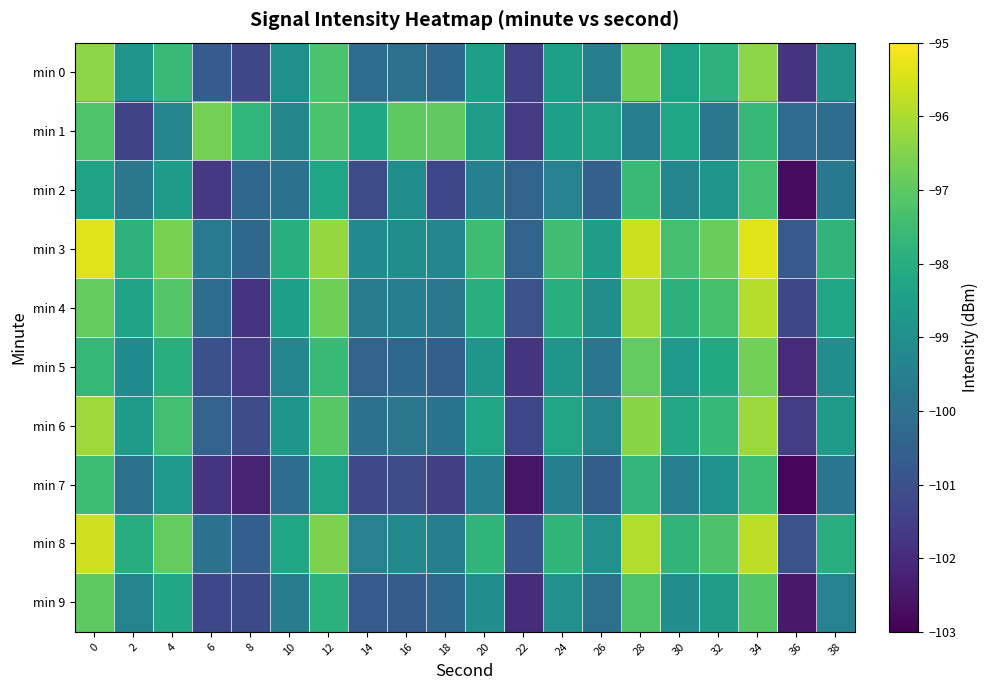

Reading left to right, what are all the values shown in this chart?

min 0: 0=-96.4	2=-98.8	4=-97.6	6=-100.7	8=-101.3	10=-99.0	12=-97.3	14=-100.1	16=-100.0	18=-100.3	20=-98.5	22=-101.5	24=-98.5	26=-99.6	28=-96.6	30=-98.4	32=-97.8	34=-96.4	36=-101.8	38=-98.8
min 1: 0=-97.2	2=-101.4	4=-99.3	6=-96.7	8=-97.7	10=-99.3	12=-97.3	14=-98.2	16=-97.0	18=-97.0	20=-98.5	22=-101.6	24=-98.5	26=-98.4	28=-99.6	30=-98.2	32=-99.8	34=-97.7	36=-100.2	38=-100.1
min 2: 0=-98.4	2=-99.8	4=-98.6	6=-101.7	8=-100.3	10=-100.0	12=-98.3	14=-101.1	16=-99.0	18=-101.3	20=-99.5	22=-100.5	24=-99.5	26=-100.6	28=-97.6	30=-99.4	32=-98.8	34=-97.4	36=-102.8	38=-99.8
min 3: 0=-95.4	2=-97.8	4=-96.6	6=-99.7	8=-100.3	10=-98.0	12=-96.3	14=-99.1	16=-99.0	18=-99.3	20=-97.5	22=-100.5	24=-97.5	26=-98.6	28=-95.6	30=-97.4	32=-96.8	34=-95.4	36=-100.8	38=-97.8
min 4: 0=-96.9	2=-98.3	4=-97.1	6=-100.2	8=-101.8	10=-98.5	12=-96.8	14=-99.6	16=-99.5	18=-99.8	20=-98.0	22=-101.0	24=-98.0	26=-99.1	28=-96.1	30=-97.9	32=-97.3	34=-95.9	36=-101.3	38=-98.3
min 5: 0=-97.7	2=-99.1	4=-97.9	6=-101.0	8=-101.6	10=-99.3	12=-97.6	14=-100.4	16=-100.3	18=-100.6	20=-98.8	22=-101.8	24=-98.8	26=-99.9	28=-96.9	30=-98.7	32=-98.1	34=-96.7	36=-102.1	38=-99.1
min 6: 0=-96.2	2=-98.6	4=-97.4	6=-100.5	8=-101.1	10=-98.8	12=-97.1	14=-99.9	16=-99.8	18=-99.9	20=-98.3	22=-101.3	24=-98.3	26=-99.4	28=-96.4	30=-98.2	32=-97.6	34=-96.2	36=-101.6	38=-98.6
min 7: 0=-97.5	2=-100.0	4=-98.7	6=-101.8	8=-102.2	10=-100.1	12=-98.4	14=-101.2	16=-101.1	18=-101.5	20=-99.6	22=-102.6	24=-99.6	26=-100.7	28=-97.7	30=-99.5	32=-98.9	34=-97.5	36=-102.9	38=-99.9
min 8: 0=-95.6	2=-98.0	4=-96.9	6=-100.0	8=-100.6	10=-98.3	12=-96.6	14=-99.4	16=-99.2	18=-99.6	20=-97.8	22=-100.9	24=-97.8	26=-99.0	28=-95.9	30=-97.8	32=-97.2	34=-95.8	36=-101.0	38=-98.0
min 9: 0=-97.0	2=-99.4	4=-98.2	6=-101.3	8=-101.2	10=-99.6	12=-97.9	14=-100.7	16=-100.6	18=-100.3	20=-99.1	22=-102.0	24=-99.0	26=-100.1	28=-97.2	30=-99.1	32=-98.5	34=-97.1	36=-102.5	38=-99.5